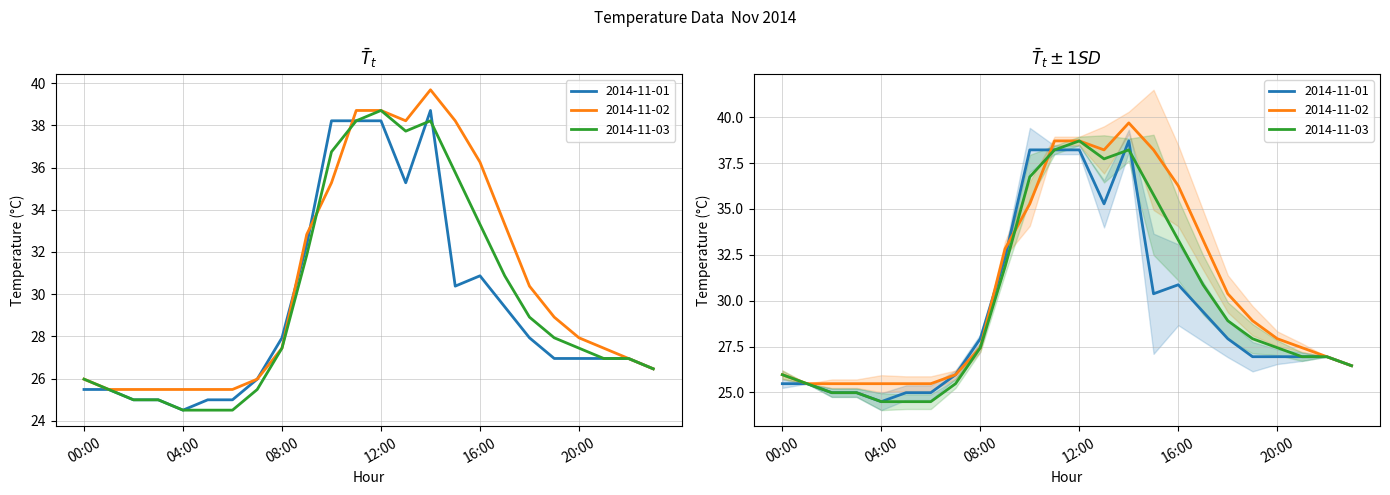

Rank the series by their average value, from lowest to highest.

2014-11-01, 2014-11-03, 2014-11-02